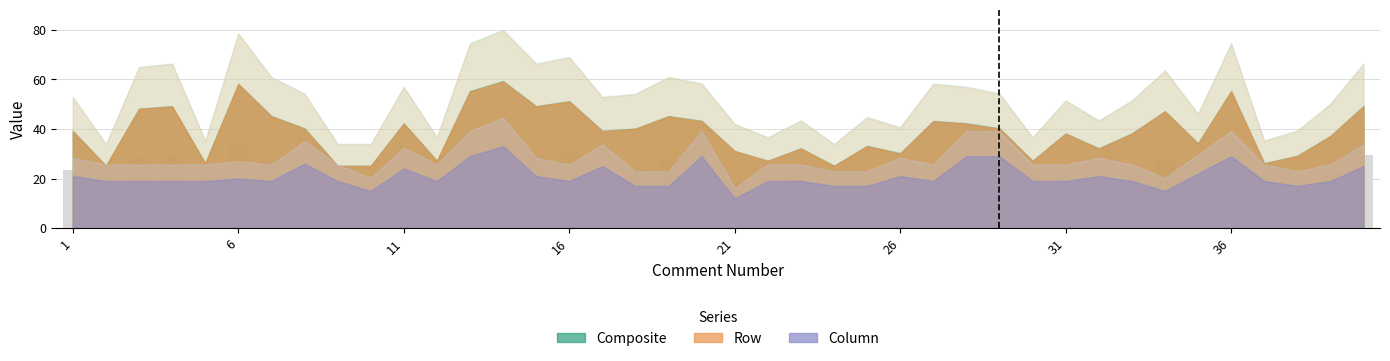

What is the minimum value shown in the chart?

15.0